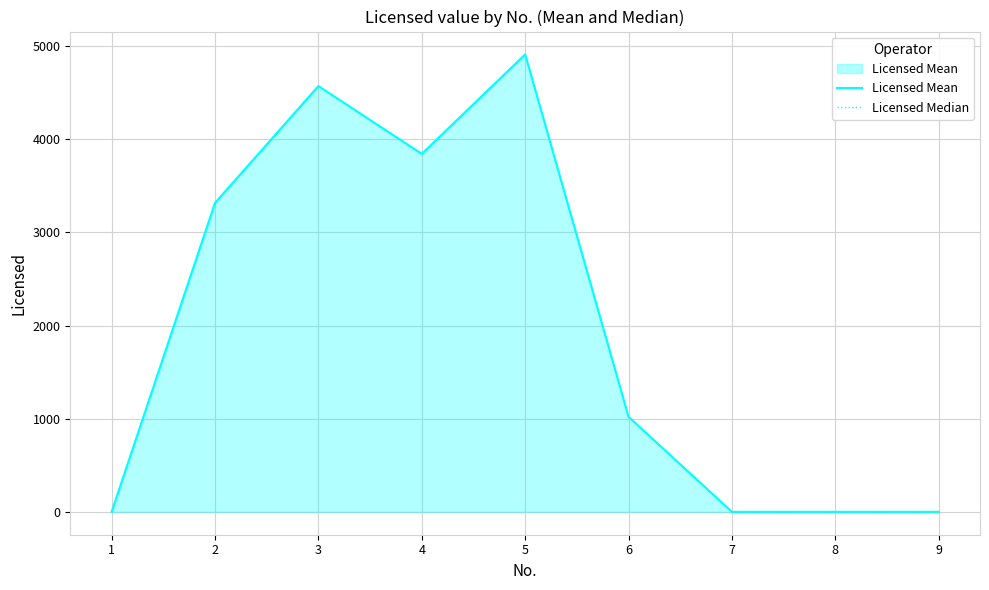

What is the greatest value displayed?

4912